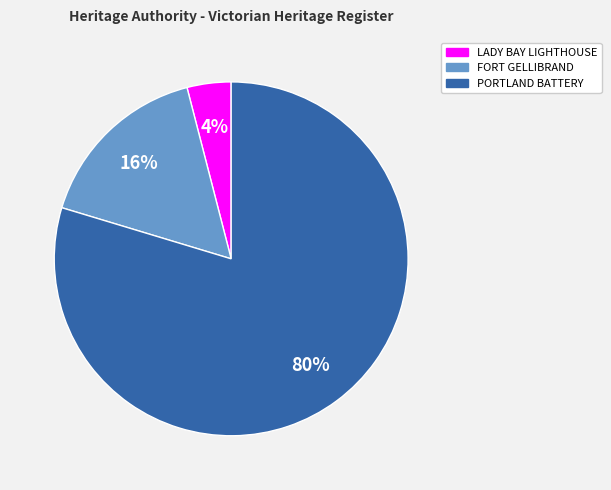

Does any single category account for the majority?

Yes